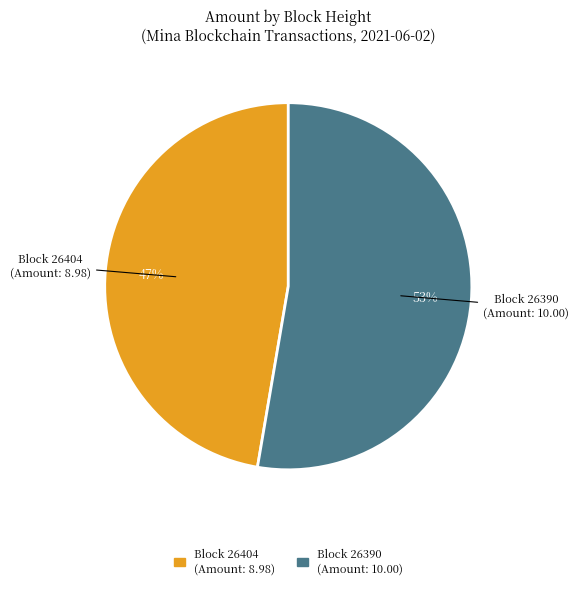

Is there a majority slice in this chart?

Yes